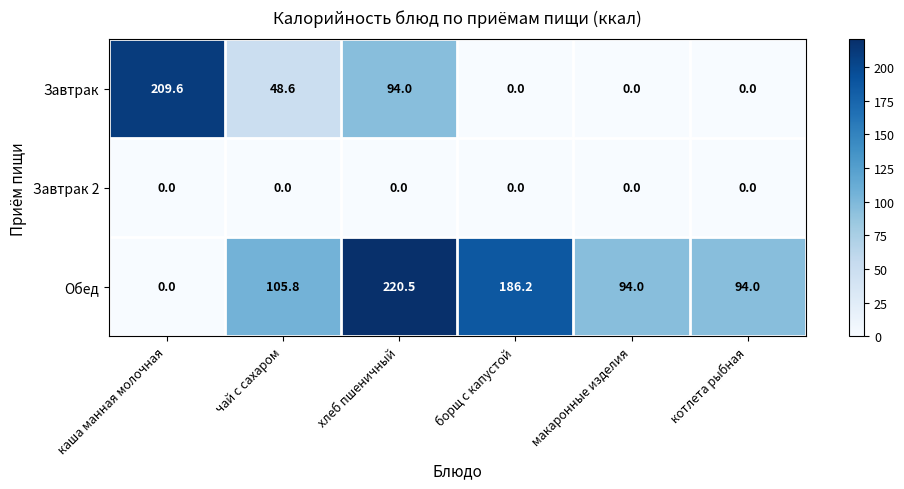

Count the Завтрак values in the range 0 to 94.

5